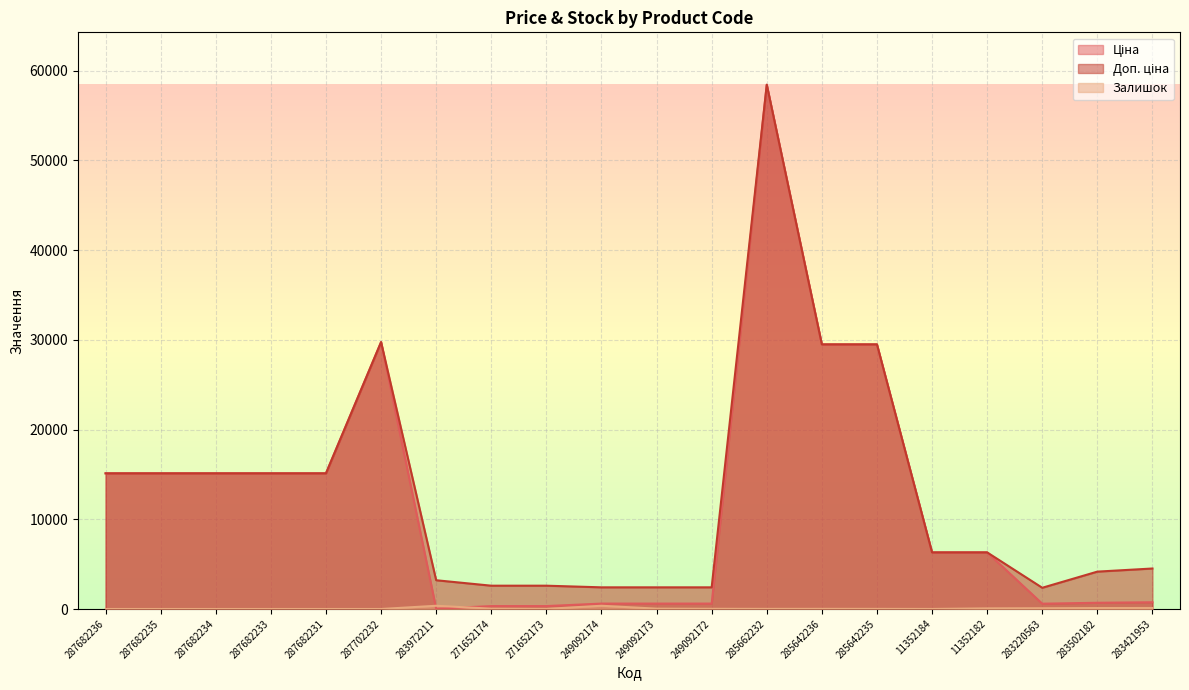

Which series ends up on top after the final intersection of Ціна and Залишок?

Ціна